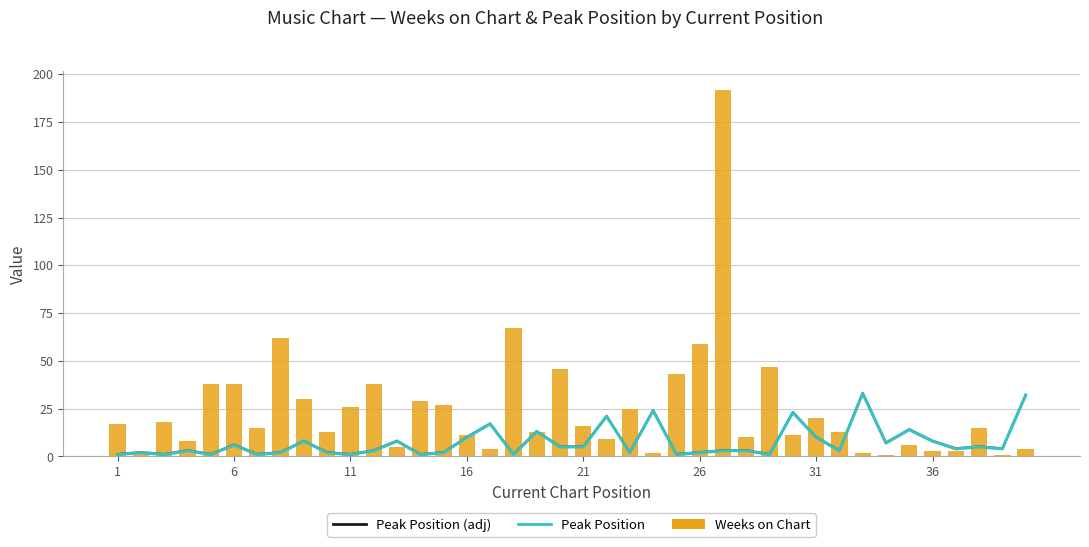

What are all the series names shown in the legend?

Peak Position, Peak Position (adj), Weeks on Chart